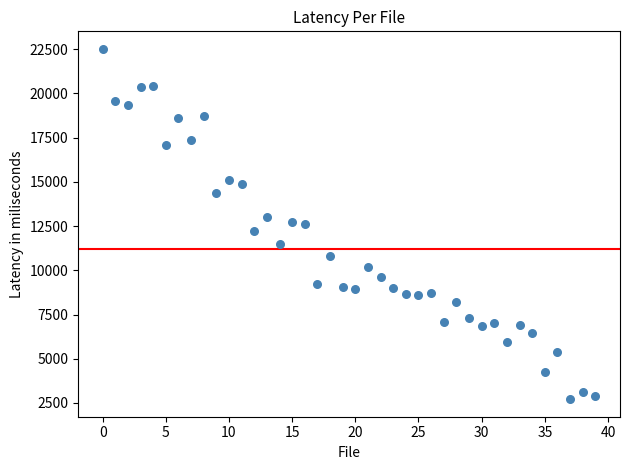

What is the range of Y values (max minus min)?

19811.1